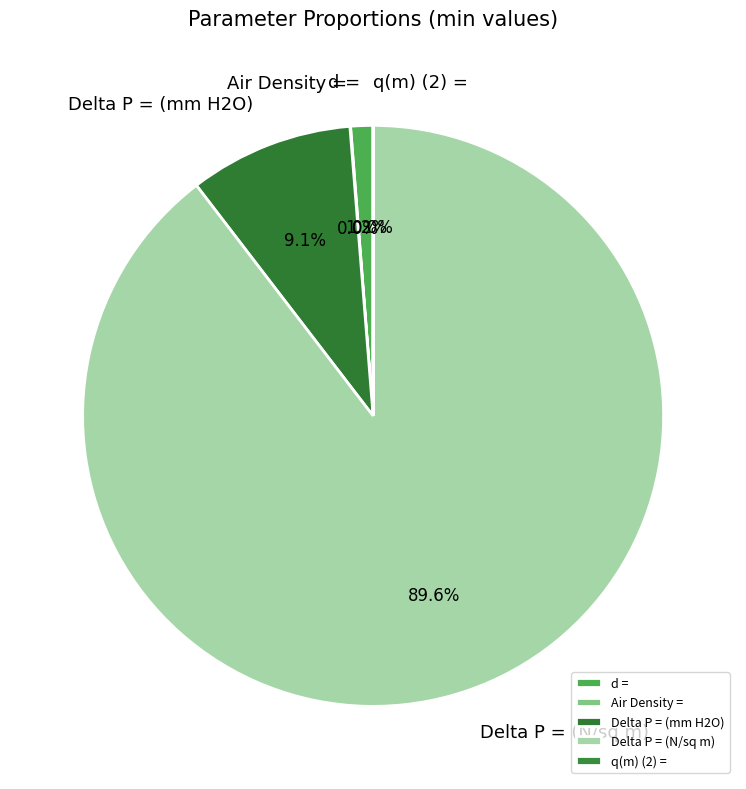

To the nearest percent, what portion does Delta P = (N/sq m) represent?

90%